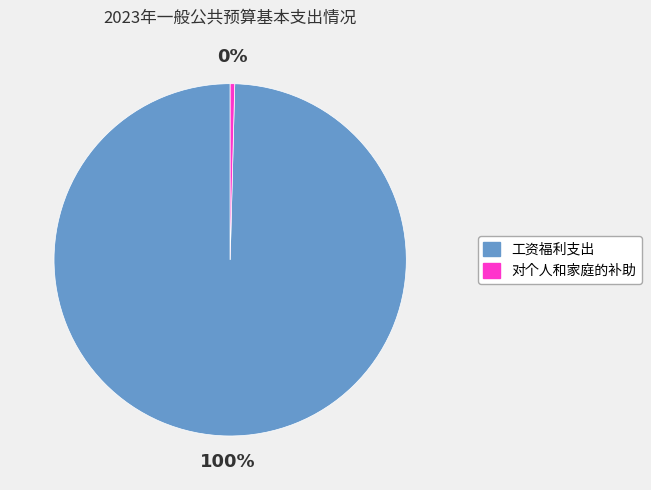

Which slice is the smallest?

对个人和家庭的补助